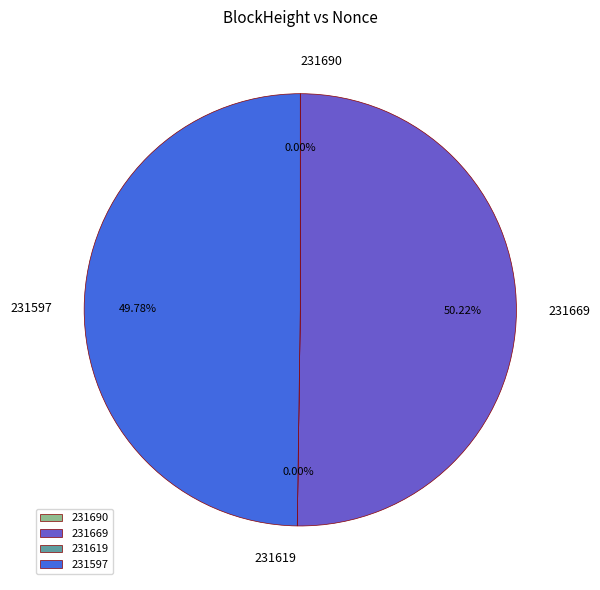

What is the smallest slice in the pie chart?

231619